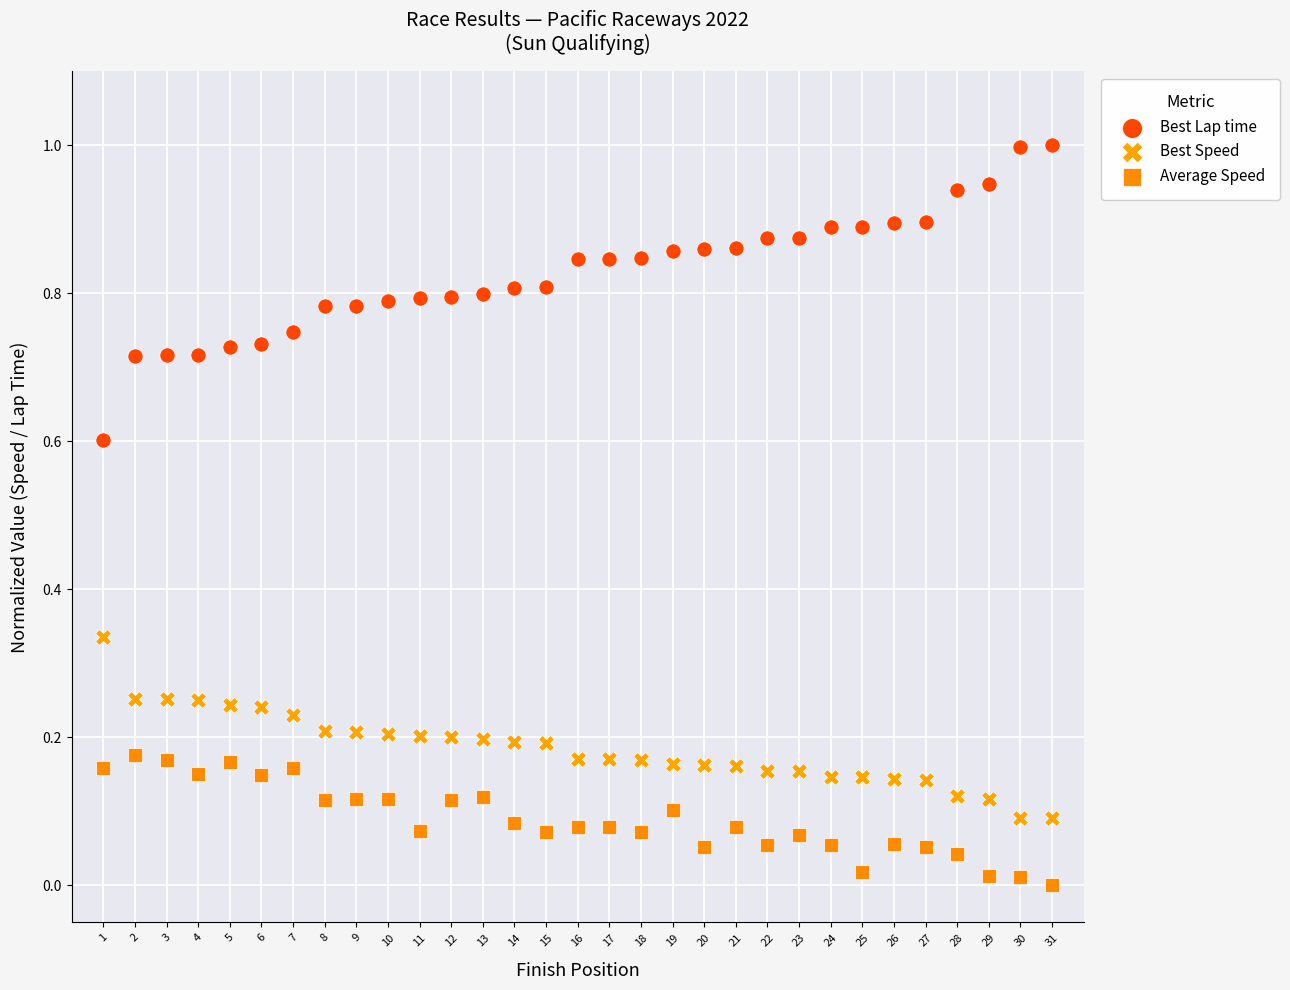

What are all the series names shown in the legend?

Best Lap time, Best Speed, Average Speed